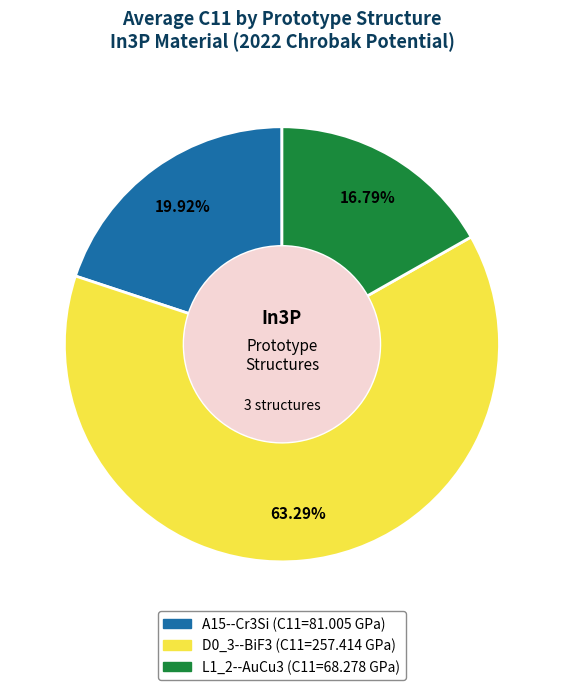

True or false: D0_3--BiF3 accounts for 63% of the total.

True